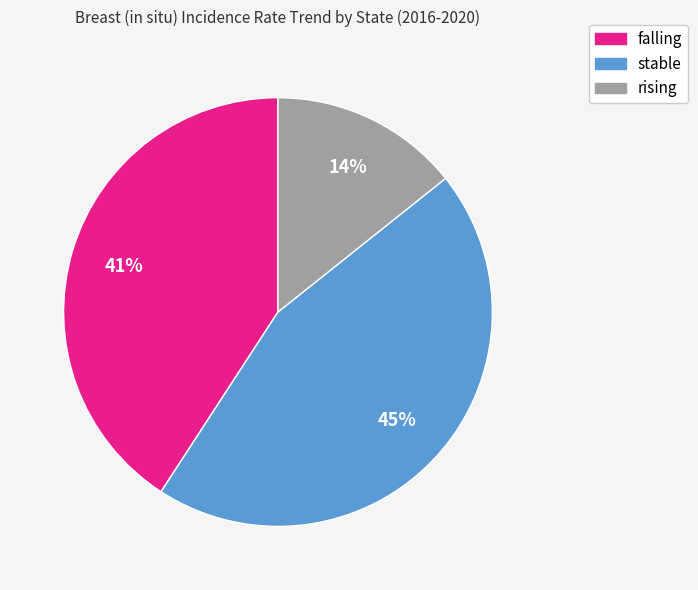

Does rising represent more than half of the total?

No